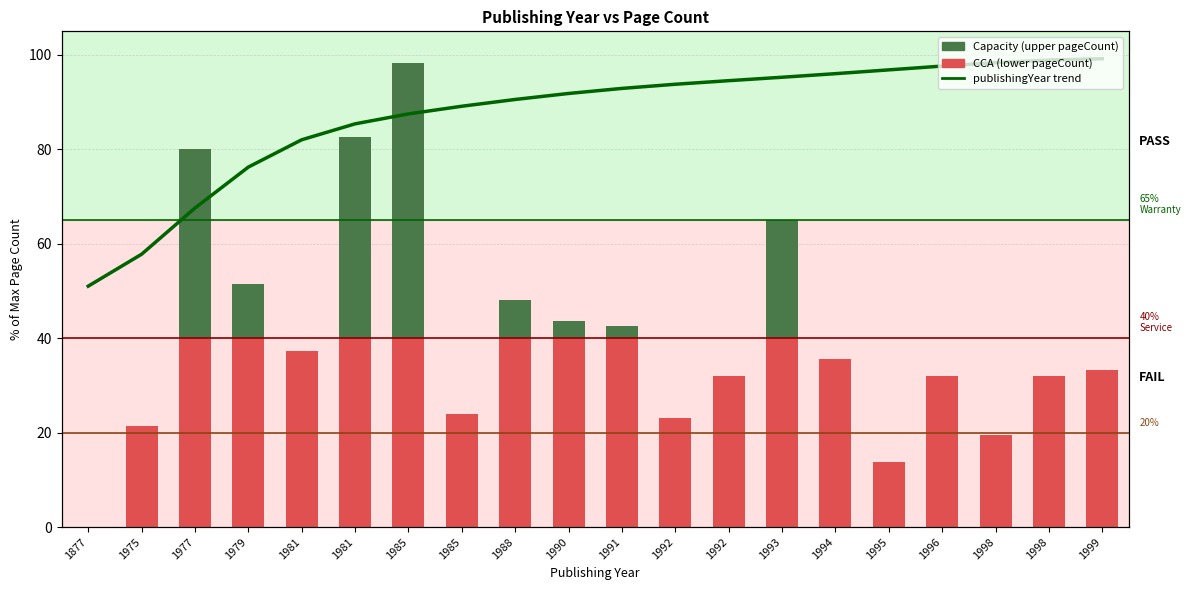

True or false: pageCount (lower) has a value of 12.1 at 1975.

False